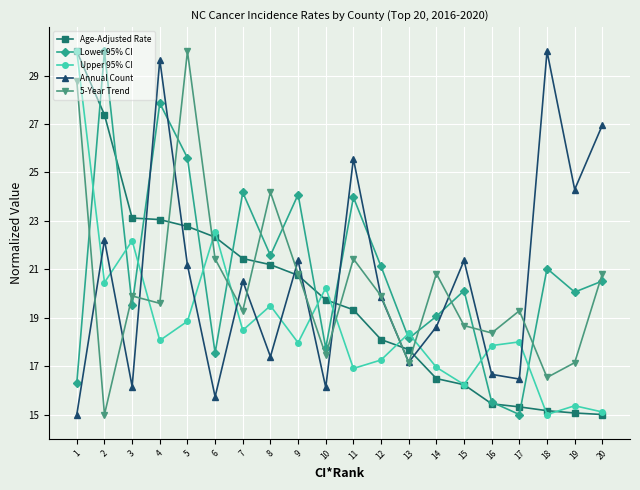

What is the value of the 5-Year Trend point at the 1st from the left?

28.8